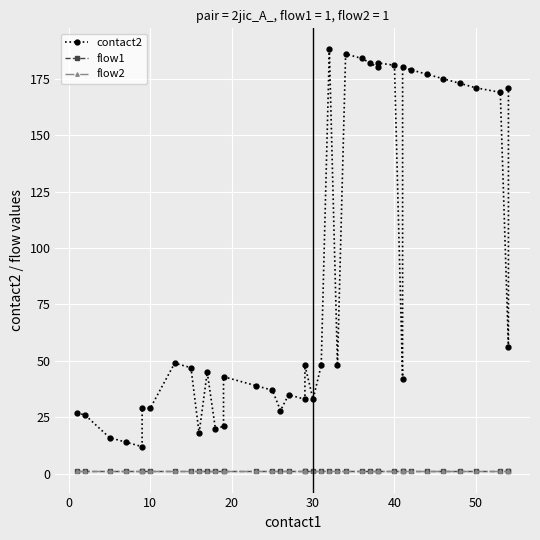

What is the smallest value displayed?

1